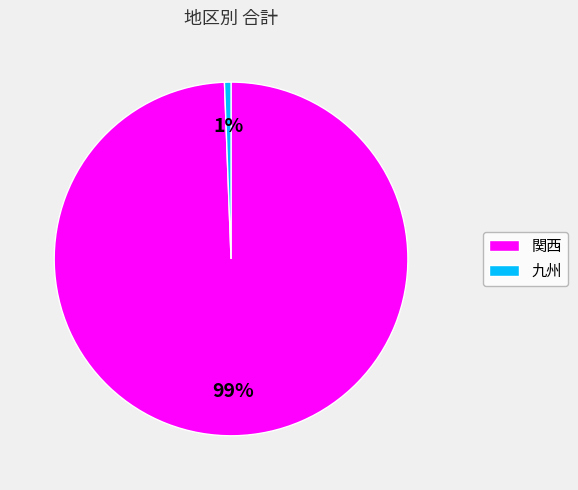

Is it true that 九州 is 1% of the pie?

True